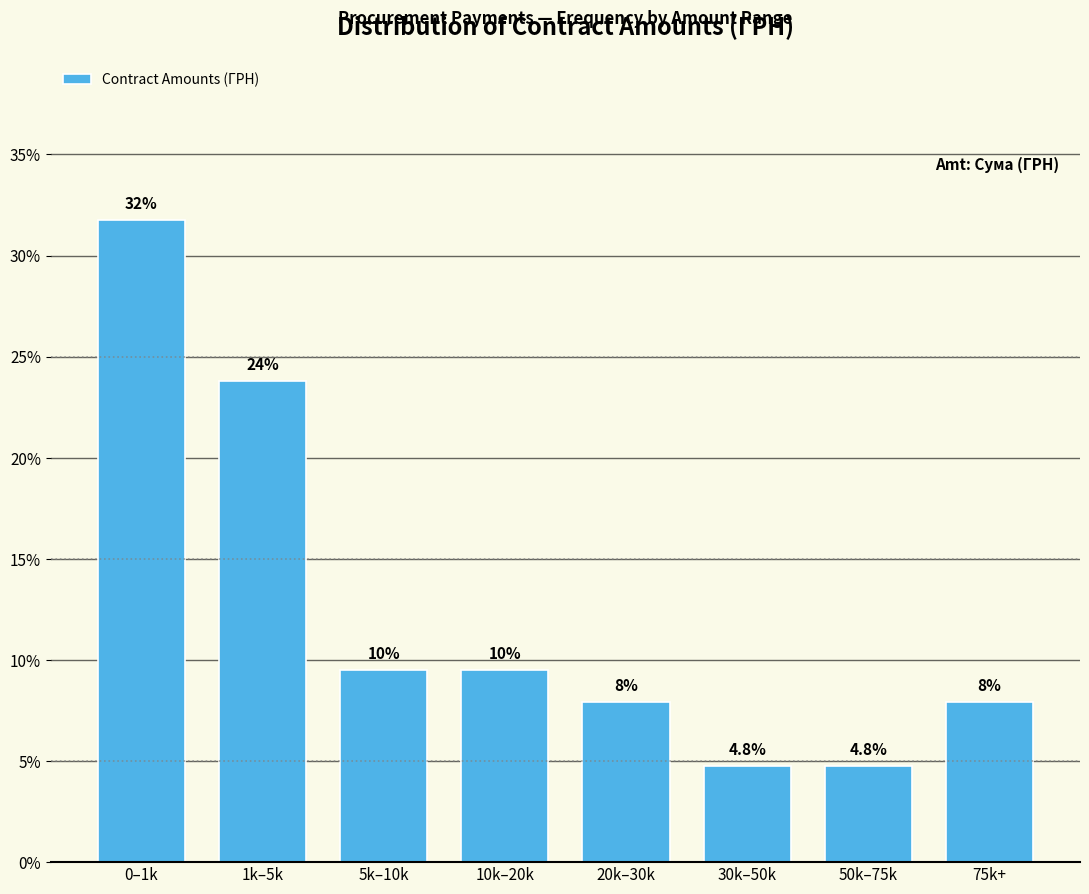

How many bars are there in total?

8